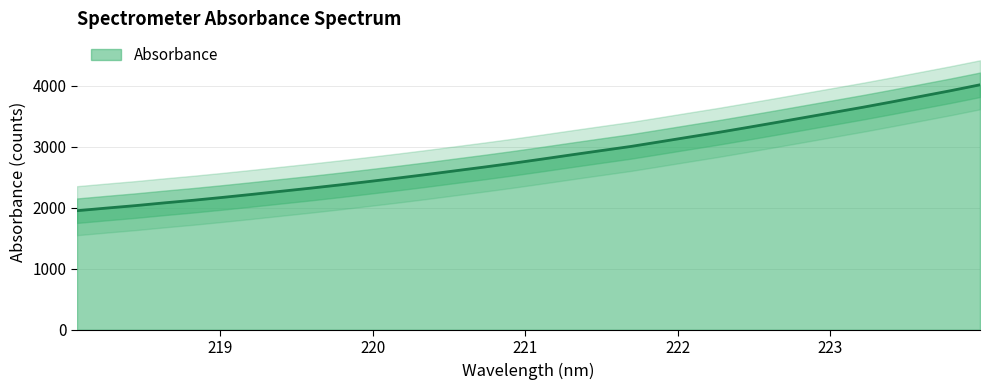

How many values are below 2803?

16